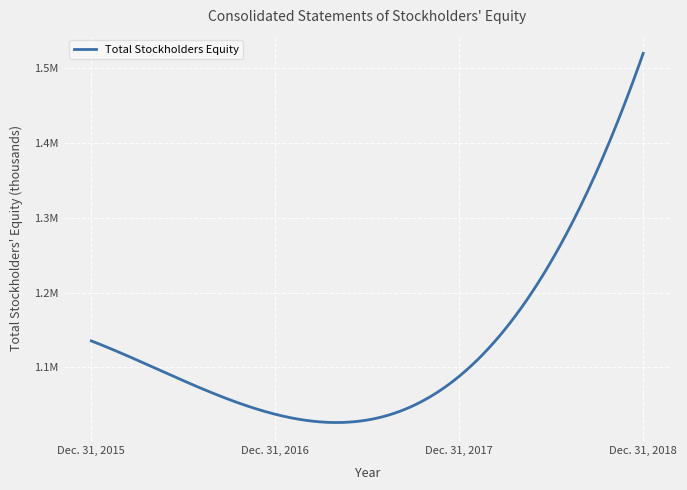

At which category does the chart reach its peak across all series?

Dec. 31, 2018